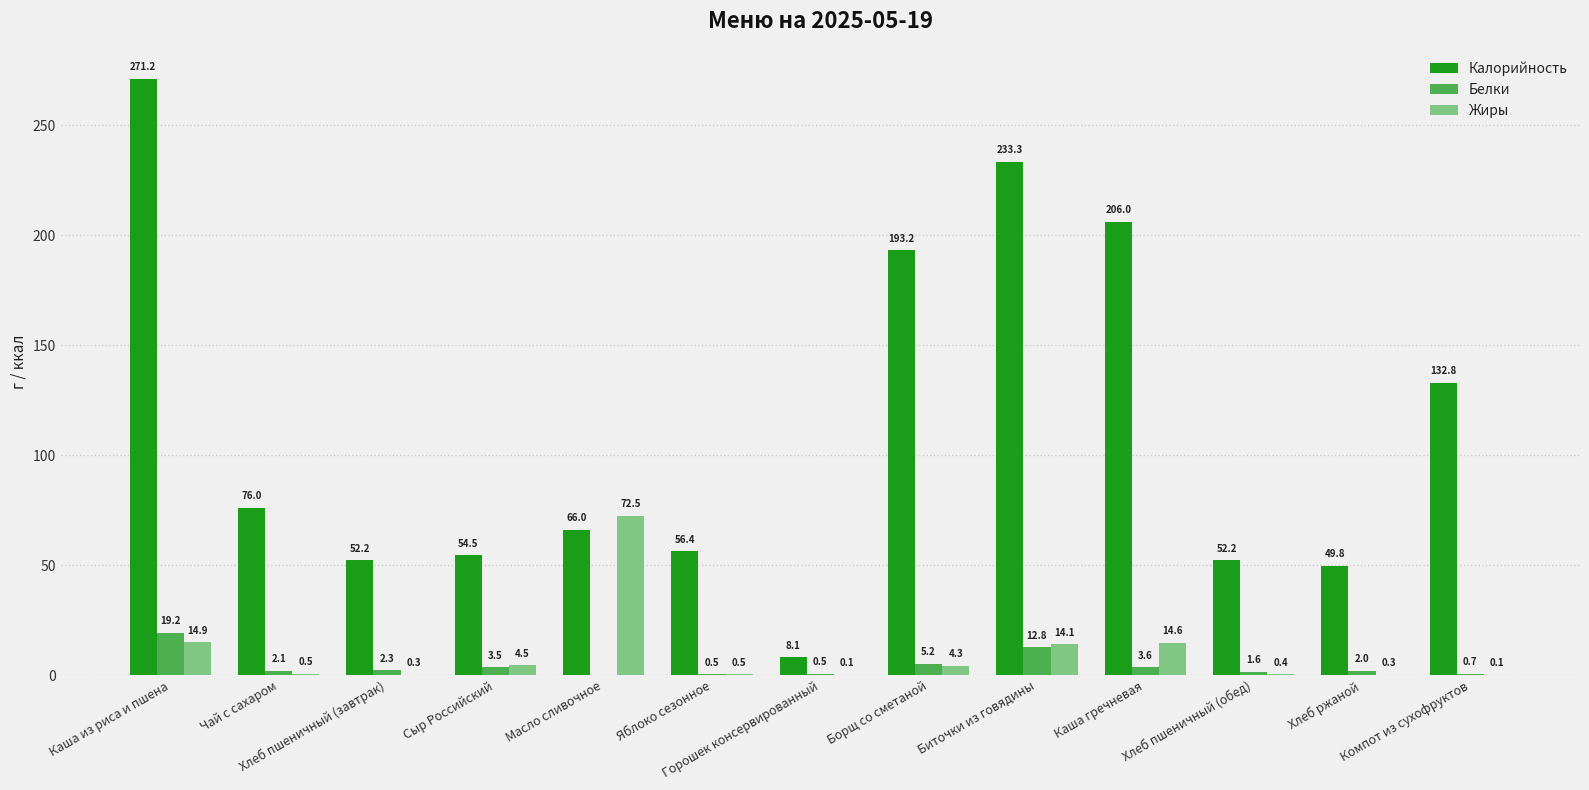

Which series changed the most between Сыр Российский and Хлеб пшеничный (обед)?

Жиры